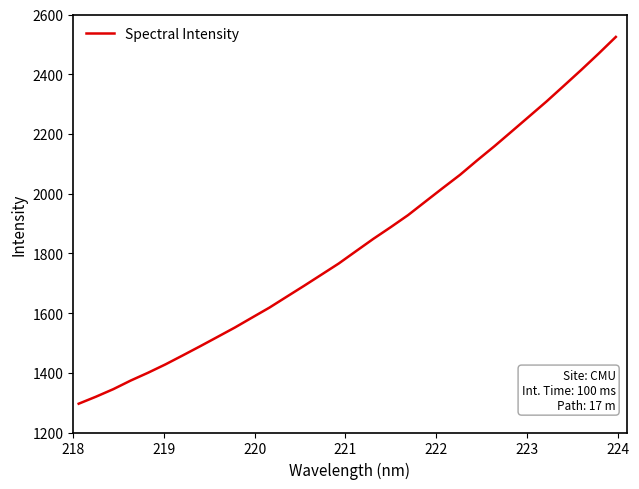

What is the smallest value displayed?

1296.4